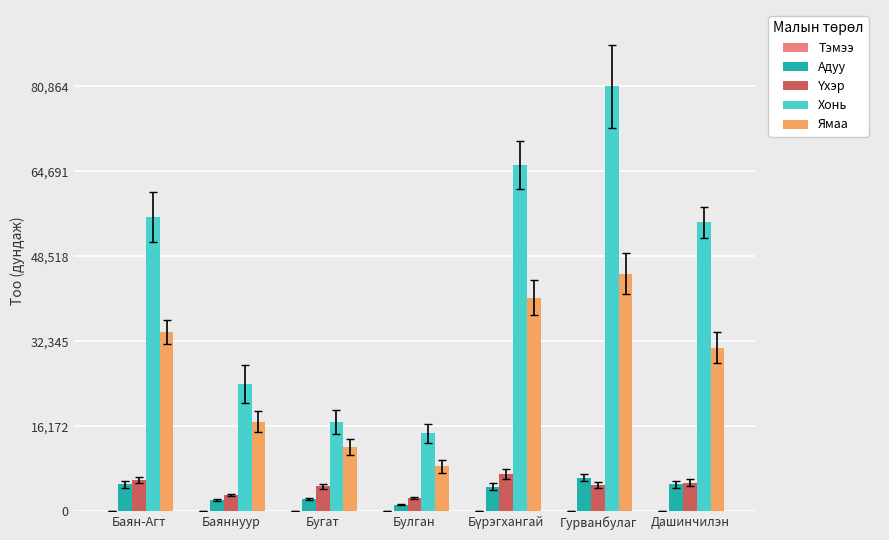

Is it true that Адуу equals 3364 at Гурванбулаг?

False